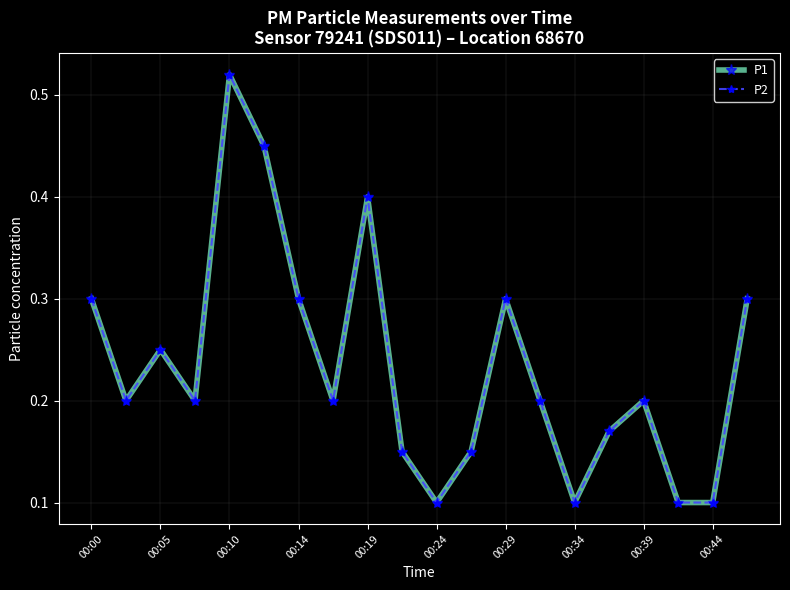

What are all the series names shown in the legend?

P1, P2